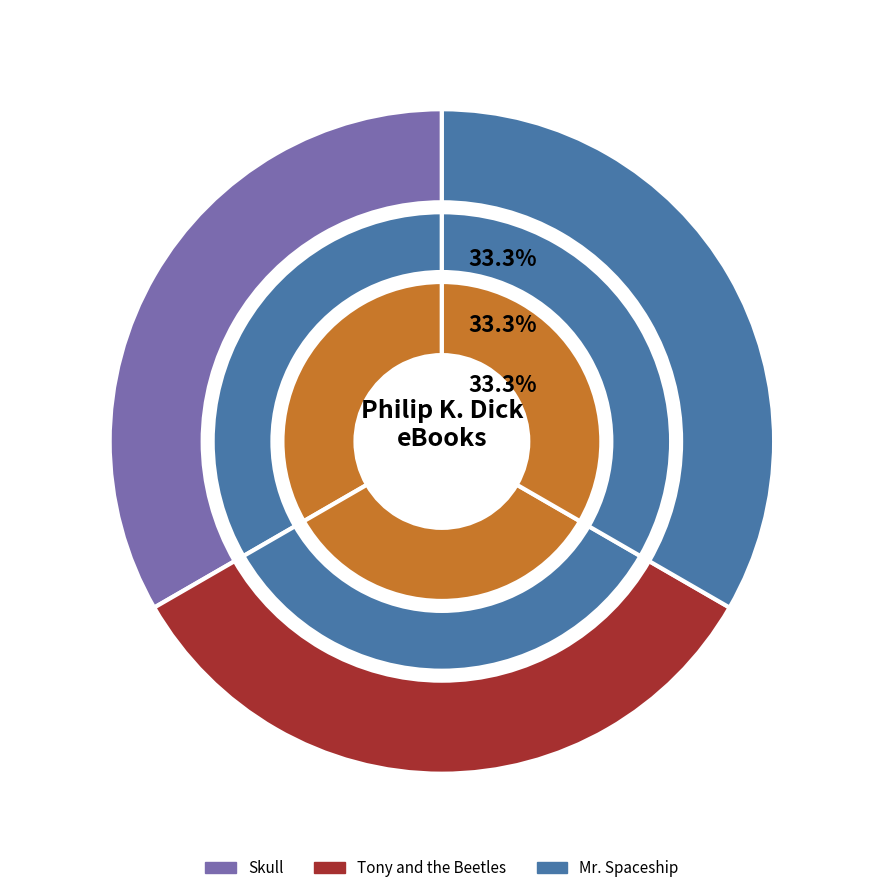

Count the number of slices in the pie.

3